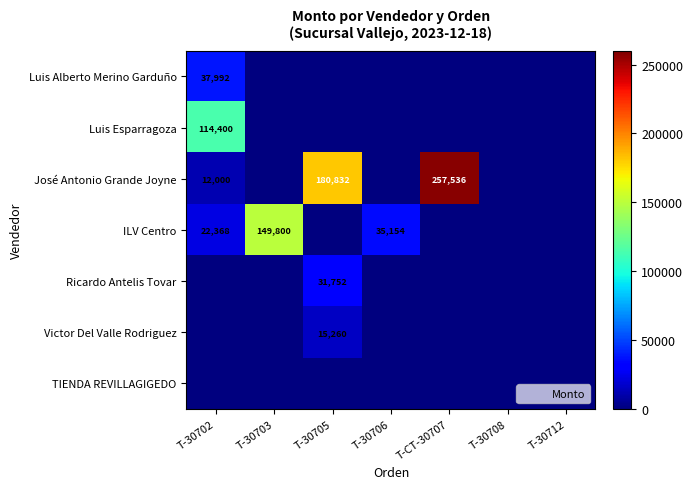

How many data points does each series have?

7